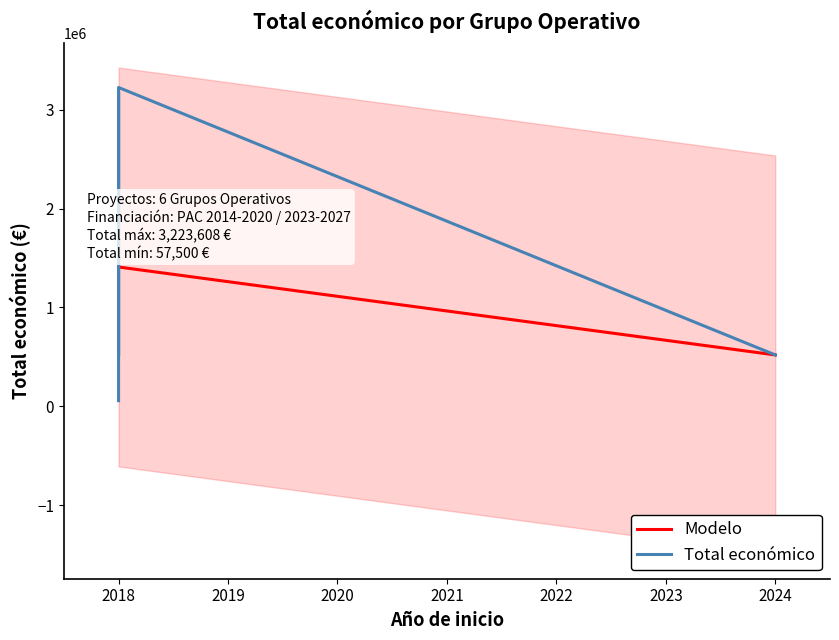

What is the highest value of the Modelo series?

1408859.6